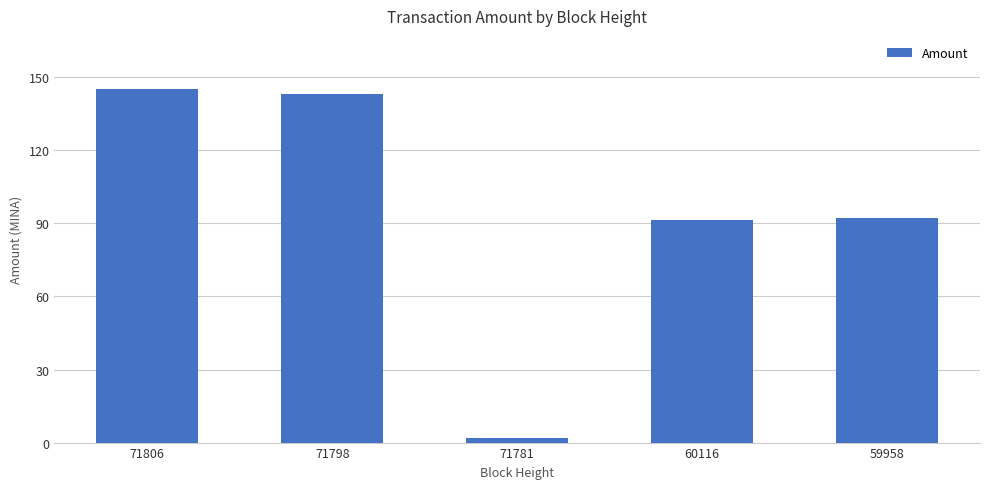

Is it true that the value at 71798 is 189.4?

False